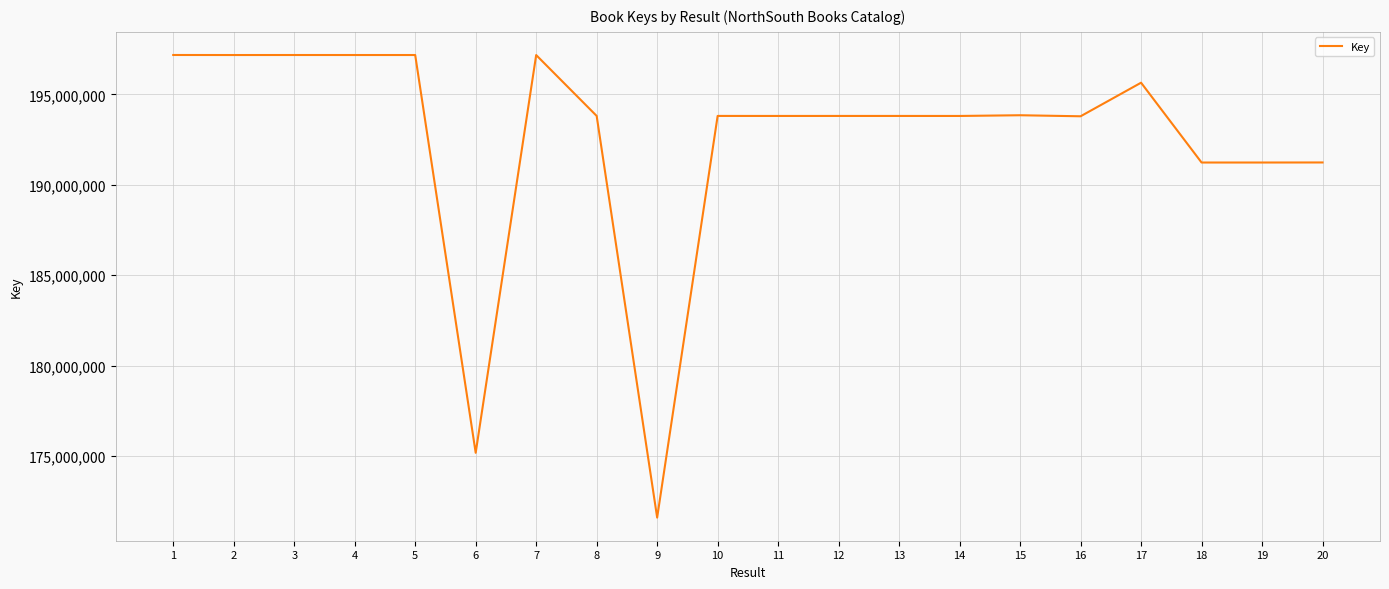

What is the minimum value shown in the chart?

171596324